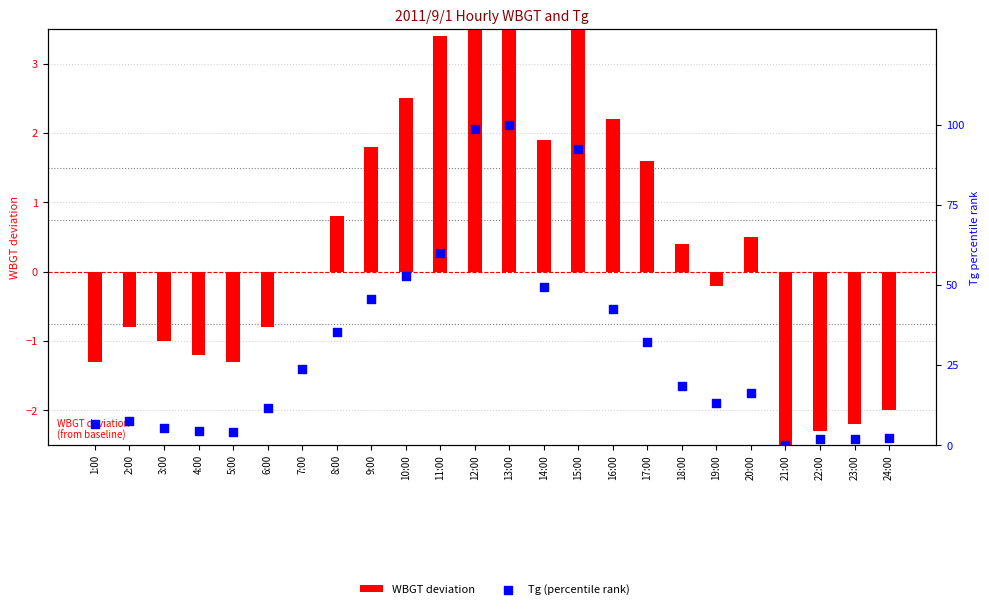

What is the total value across all series at 20:00?

16.6